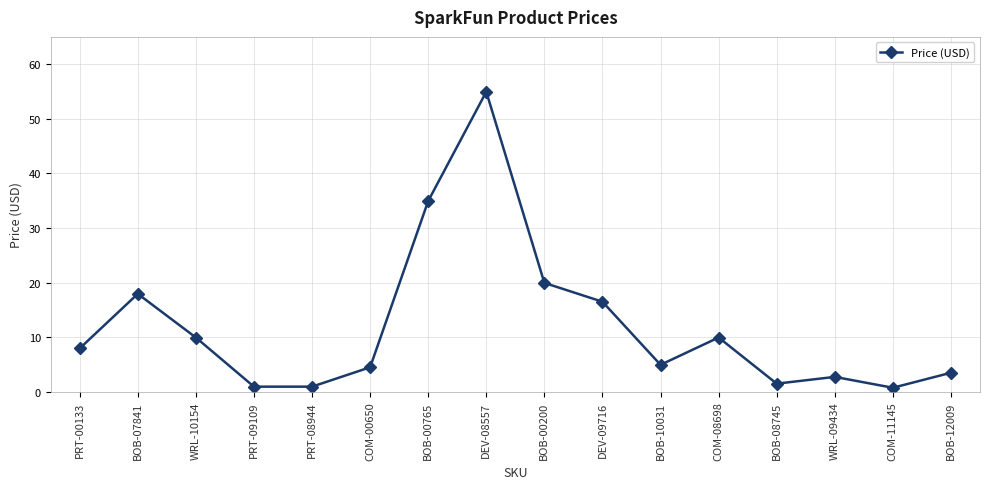

Between COM-08698 and COM-00650, which is larger?

COM-08698